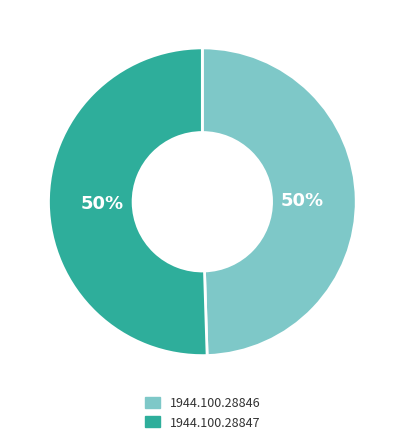

Combined, do 1944.100.28846 and 1944.100.28847 account for over 50%?

Yes